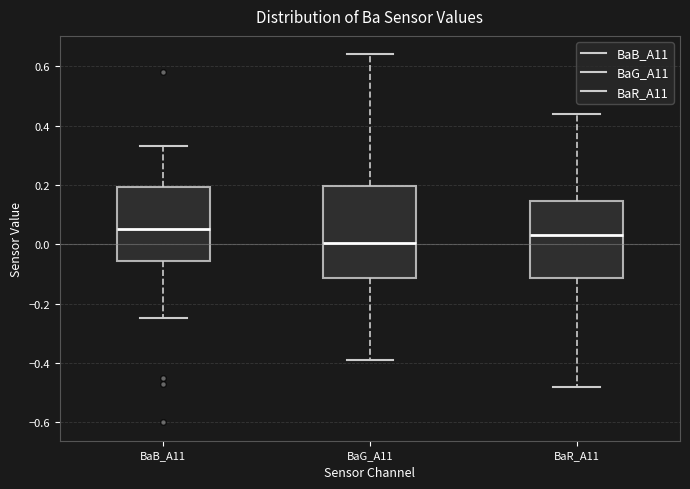

Reading left to right, transcribe this box plot: for each box, give where its median line is, the range the box spans, and where its two whiskers end, as read against the y-axis. The values are not printed on the chart, so give them approximately, as read against the axis.

BaB_A11: median 0.06, box -0.06 to 0.20, whiskers -0.24 to 0.34
BaG_A11: median 0.00, box -0.12 to 0.20, whiskers -0.38 to 0.64
BaR_A11: median 0.04, box -0.12 to 0.14, whiskers -0.48 to 0.44